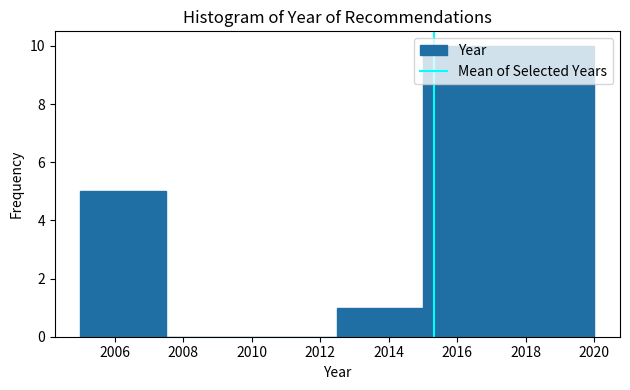

Reading left to right, list every bar in this chart as the range it spans on the x-axis followed by its height. The values are not printed on the chart, so give them approximately, as read against the axis.

2005.0 to 2007.5: 5
2007.5 to 2010.0: 0
2010.0 to 2012.5: 0
2012.5 to 2015.0: 1
2015.0 to 2017.5: 10
2017.5 to 2020.0: 10